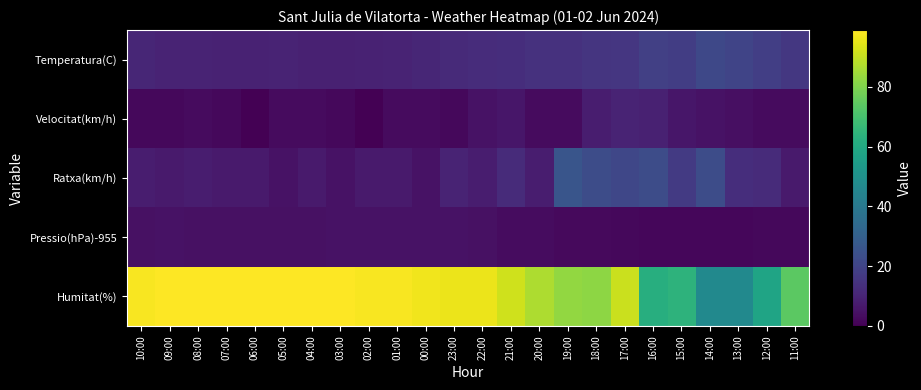

Reading left to right, transcribe all the data shown in this chart.

Temperatura(C): 10:00=10.8	09:00=10.0	08:00=9.9	07:00=9.6	06:00=9.4	05:00=9.9	04:00=9.2	03:00=8.9	02:00=9.5	01:00=10.0	00:00=10.7	23:00=11.9	22:00=12.7	21:00=13.0	20:00=14.1	19:00=14.3	18:00=15.1	17:00=15.5	16:00=18.7	15:00=18.0	14:00=21.3	13:00=20.4	12:00=18.4	11:00=16.1
Velocitat(km/h): 10:00=2.0	09:00=2.0	08:00=3.0	07:00=2.0	06:00=0.0	05:00=3.0	04:00=3.0	03:00=2.0	02:00=0.0	01:00=3.0	00:00=3.0	23:00=2.0	22:00=5.0	21:00=6.0	20:00=3.0	19:00=3.0	18:00=8.0	17:00=10.0	16:00=9.0	15:00=6.0	14:00=5.0	13:00=4.0	12:00=3.0	11:00=3.0
Ratxa(km/h): 10:00=8.0	09:00=7.0	08:00=8.0	07:00=7.0	06:00=7.0	05:00=5.0	04:00=7.0	03:00=5.0	02:00=7.0	01:00=7.0	00:00=5.0	23:00=10.0	22:00=8.0	21:00=12.0	20:00=8.0	19:00=26.0	18:00=23.0	17:00=21.0	16:00=23.0	15:00=17.0	14:00=23.0	13:00=13.0	12:00=12.0	11:00=7.0
Pressio(hPa)-955: 10:00=4.6	09:00=4.7	08:00=4.5	07:00=4.4	06:00=4.5	05:00=4.5	04:00=4.5	03:00=4.7	02:00=4.8	01:00=4.8	00:00=4.9	23:00=4.8	22:00=4.5	21:00=3.3	20:00=3.2	19:00=2.4	18:00=2.5	17:00=2.0	16:00=1.7	15:00=1.8	14:00=1.6	13:00=1.8	12:00=2.1	11:00=2.3
Humitat(%): 10:00=98.0	09:00=99.0	08:00=99.0	07:00=99.0	06:00=99.0	05:00=99.0	04:00=99.0	03:00=99.0	02:00=98.0	01:00=98.0	00:00=97.0	23:00=96.0	22:00=96.0	21:00=92.0	20:00=87.0	19:00=83.0	18:00=82.0	17:00=91.0	16:00=62.0	15:00=64.0	14:00=47.0	13:00=47.0	12:00=58.0	11:00=74.0